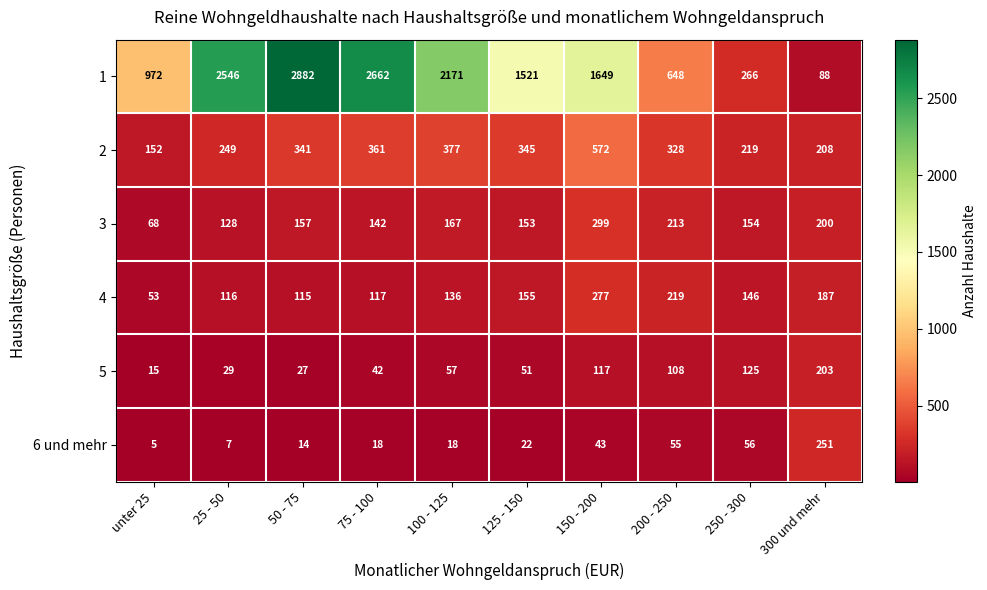

What is the sum of all 4 values?

1521